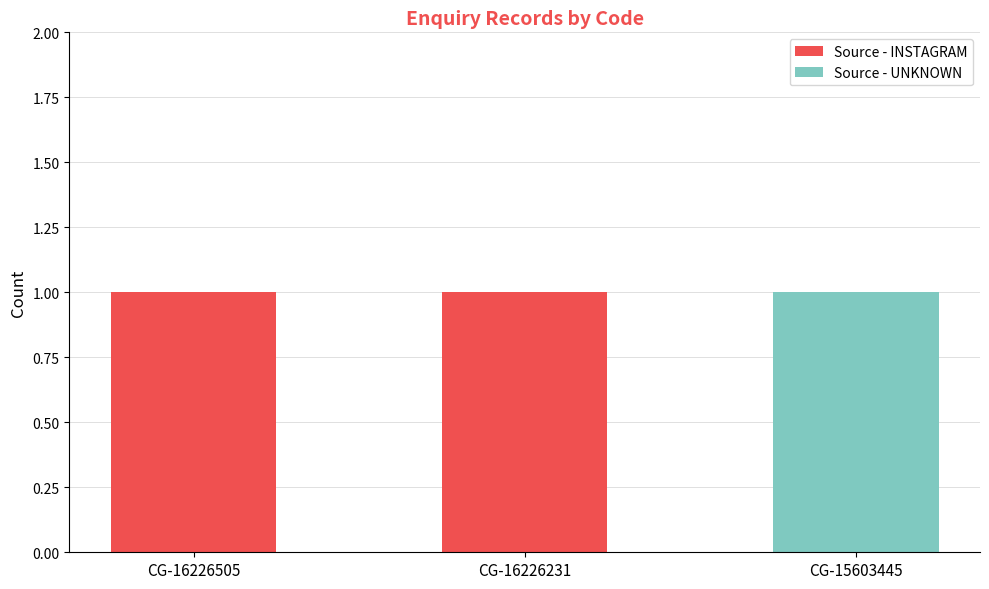

Count the Source - INSTAGRAM values in the range 0 to 1.

3